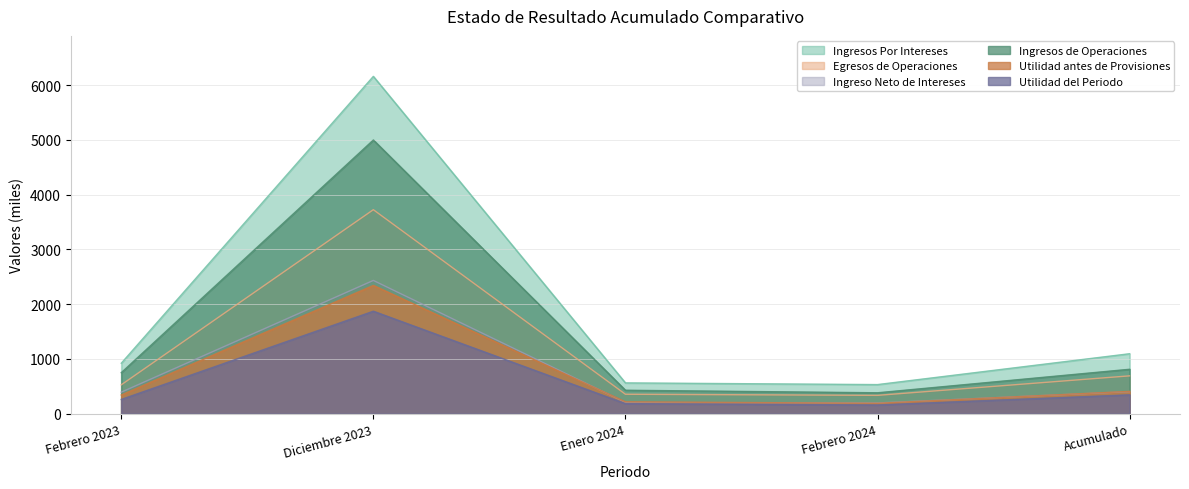

At which label does Utilidad del Periodo reach its minimum?

Febrero 2024